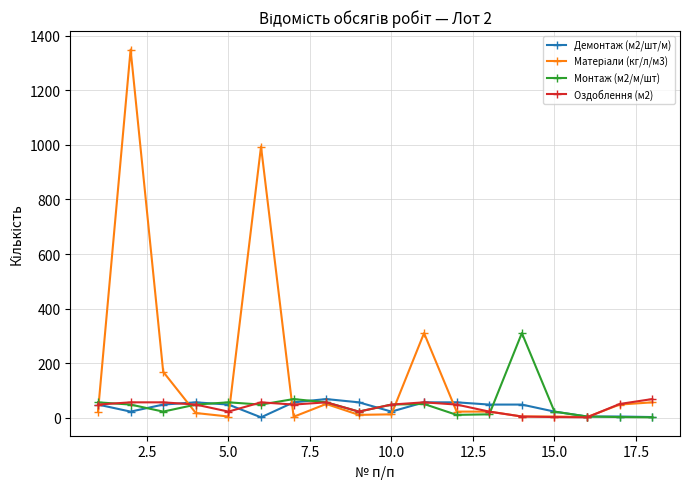

True or false: Демонтаж (м2/шт/м) has more than 0 points higher than both neighbors.

True